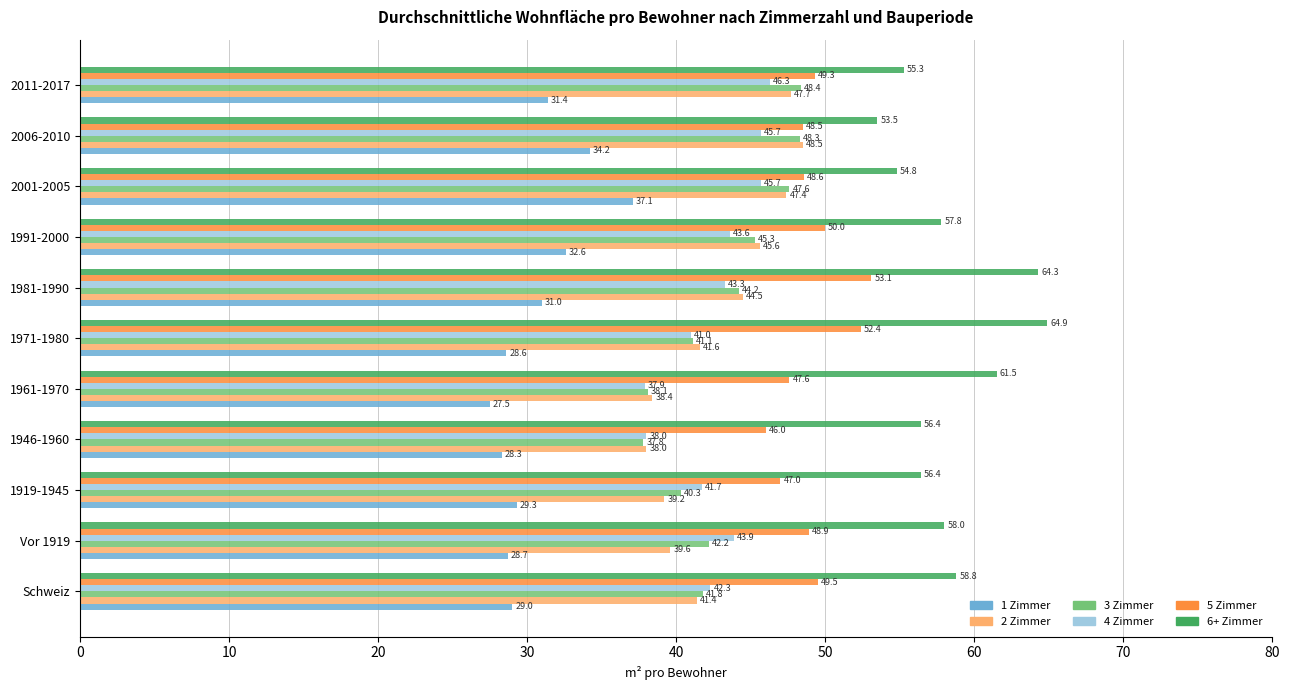

What is the maximum value shown in the chart?

64.9